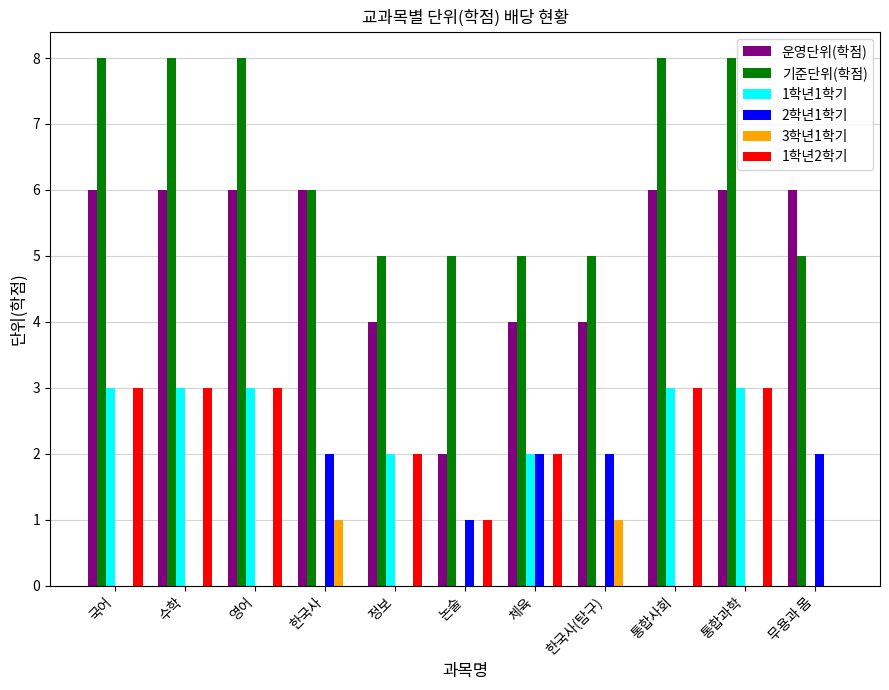

What are all the series names shown in the legend?

운영단위(학점), 기준단위(학점), 1학년1학기, 2학년1학기, 3학년1학기, 1학년2학기